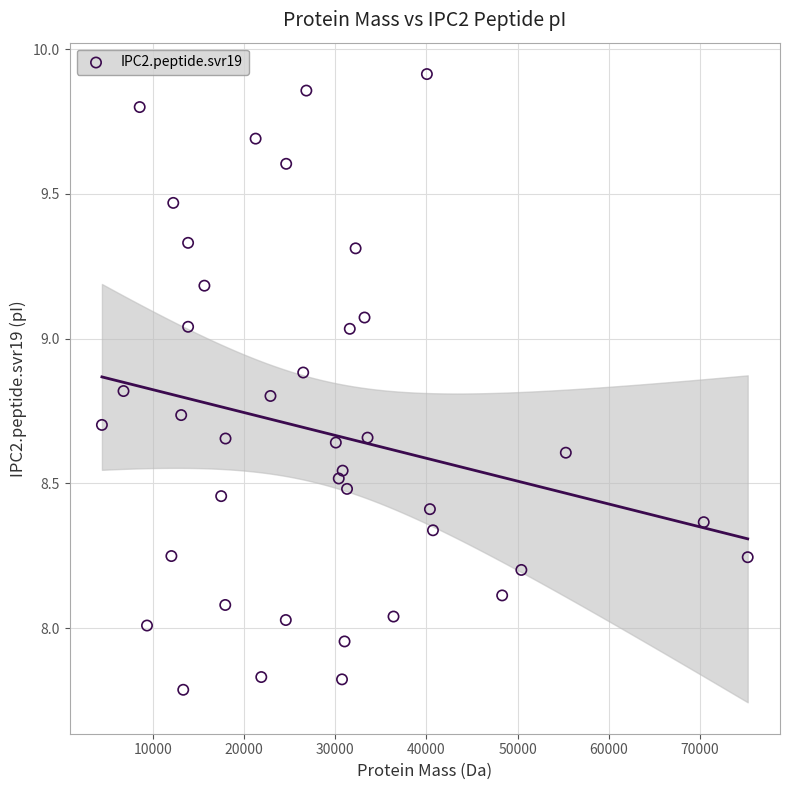

What is the range of X values (max minus min)?

70895.0